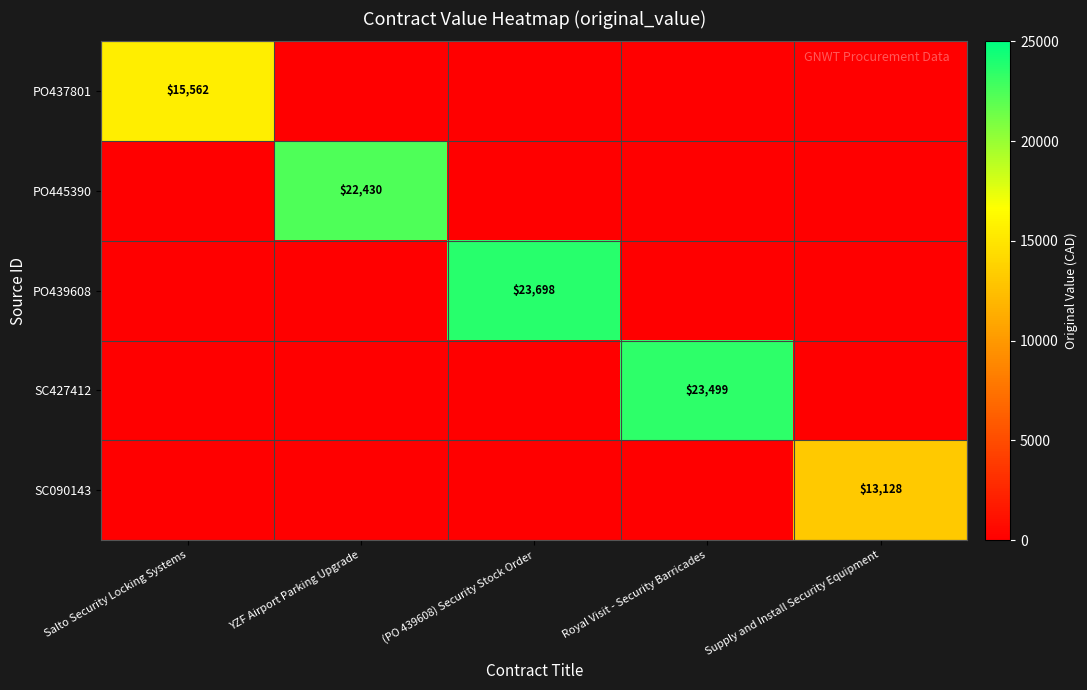

Which series has the largest range (max minus min)?

PO439608